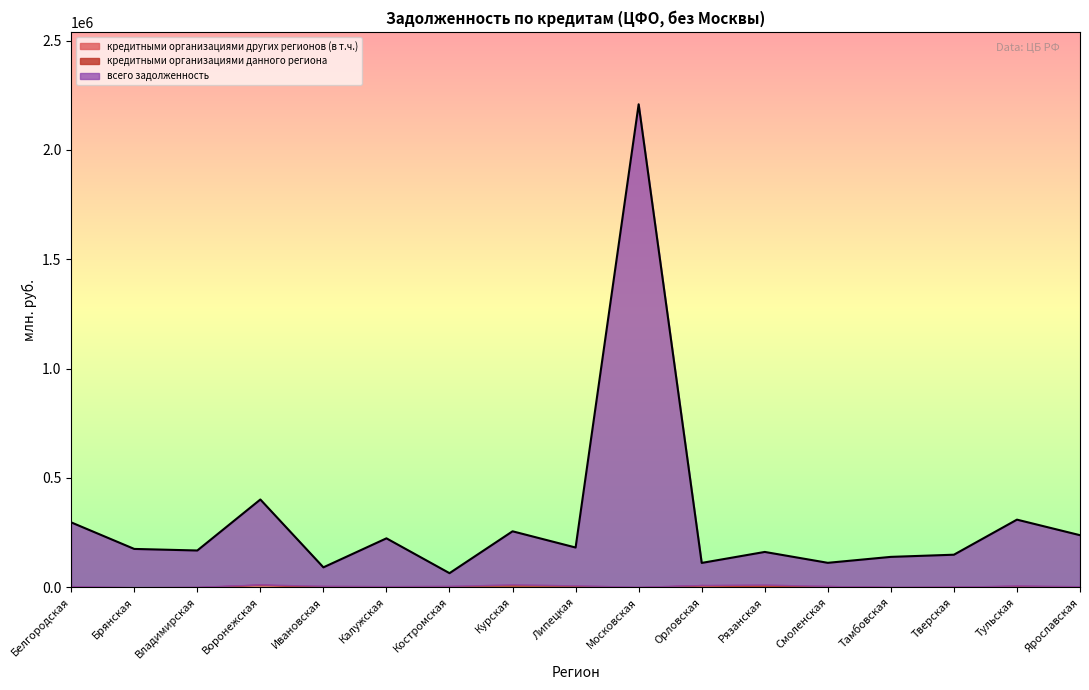

Is the value of кредитными организациями данного региона at Калужская greater than the value of кредитными организациями других регионов (всего) at Калужская?

No